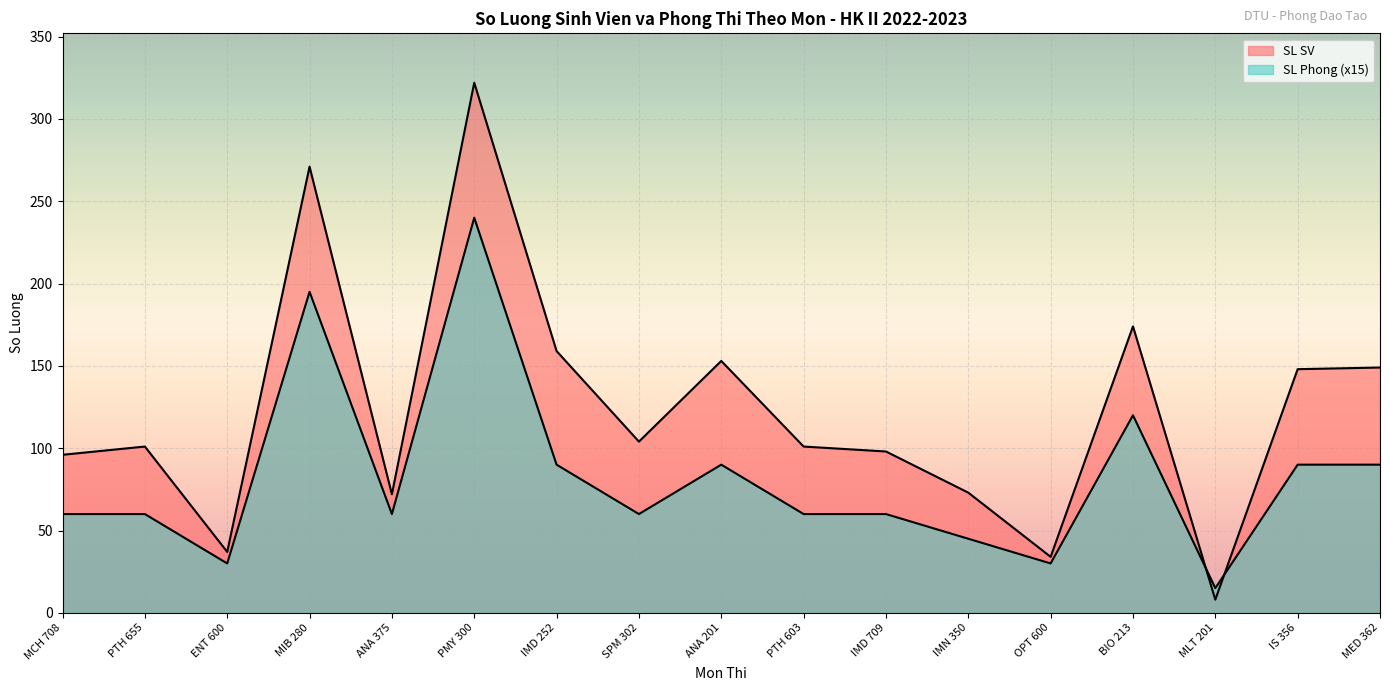

List the series in order of their overall mean, lowest first.

SL Phong, SL SV